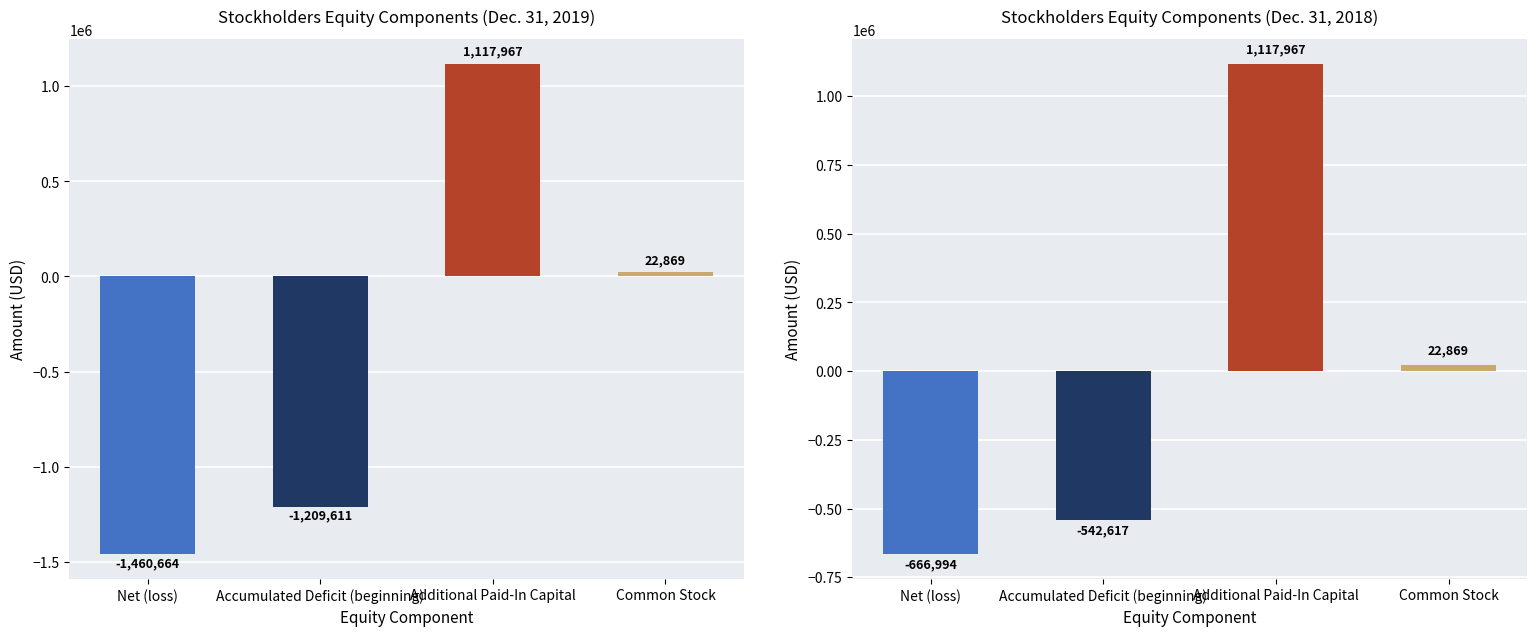

The Dec. 31, 2018 series shows -1147934 at Net (loss). True or false?

False